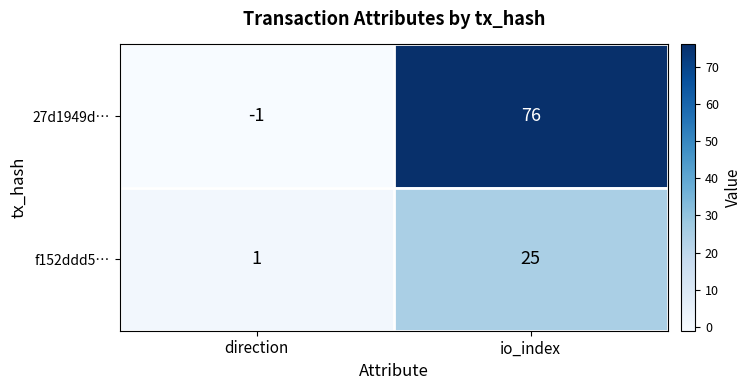

Read the 27d1949d… value at io_index, to the nearest 10.

80